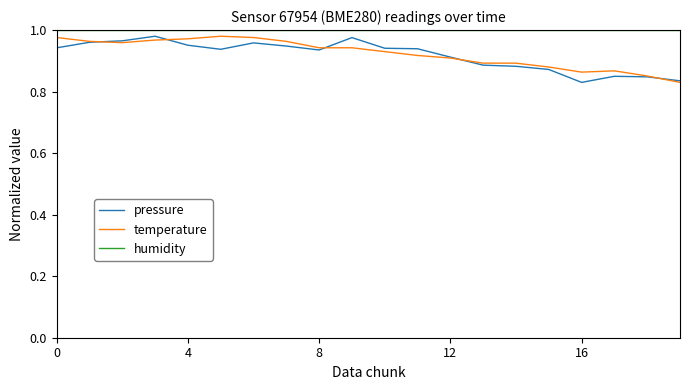

True or false: humidity and pressure cross at least once.

False